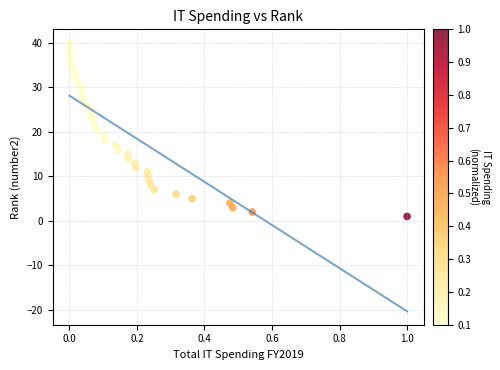

What is the range of Y values (max minus min)?

39